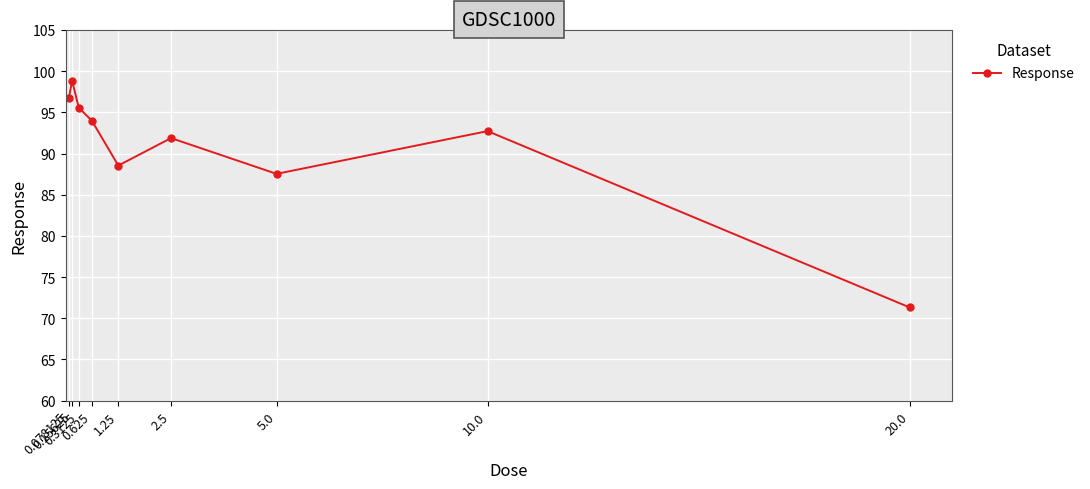

Which category has the highest value across all series?

0.15625